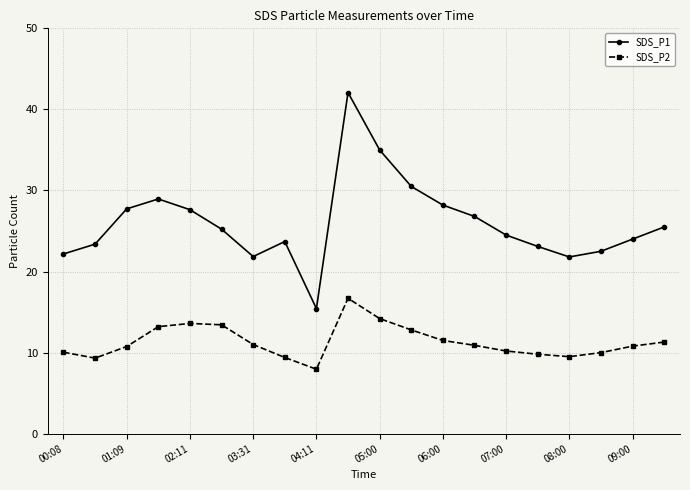

What is the value of the SDS_P1 point at the 13th from the left?

28.2